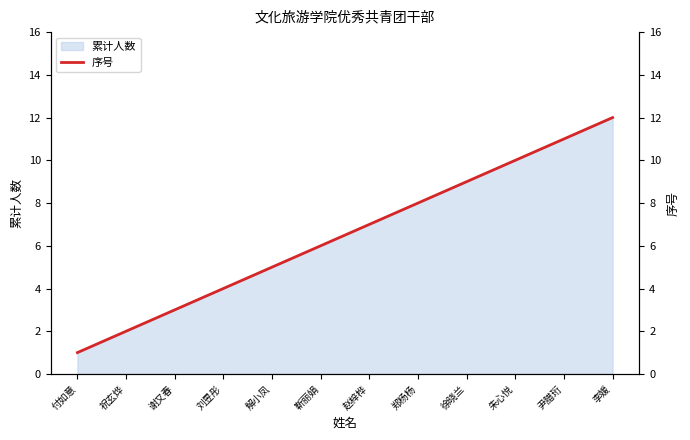

The value at 郑杨杨 is 3. True or false?

False